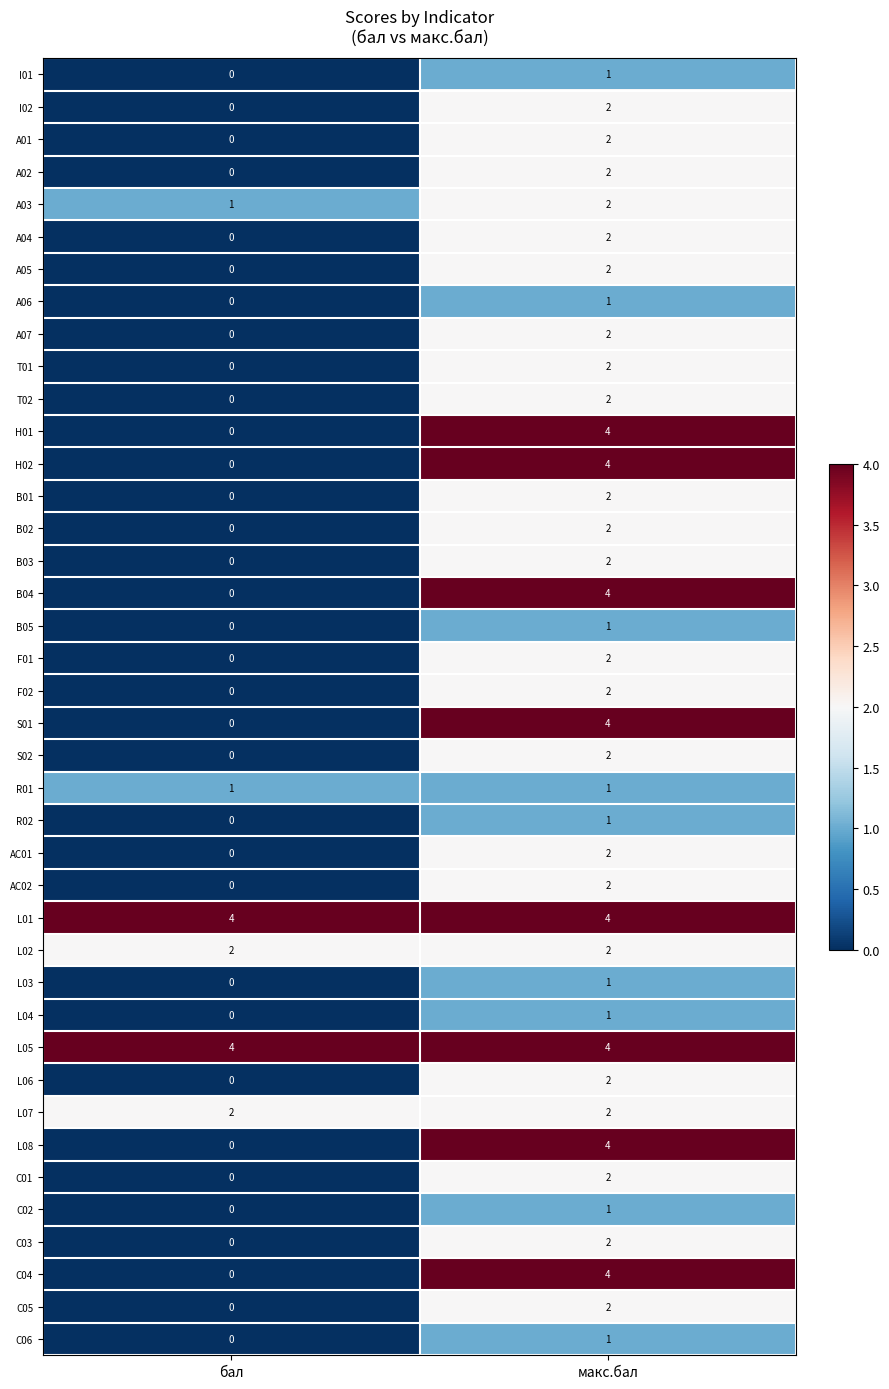

True or false: B03 has a value of 0 at бал.

True